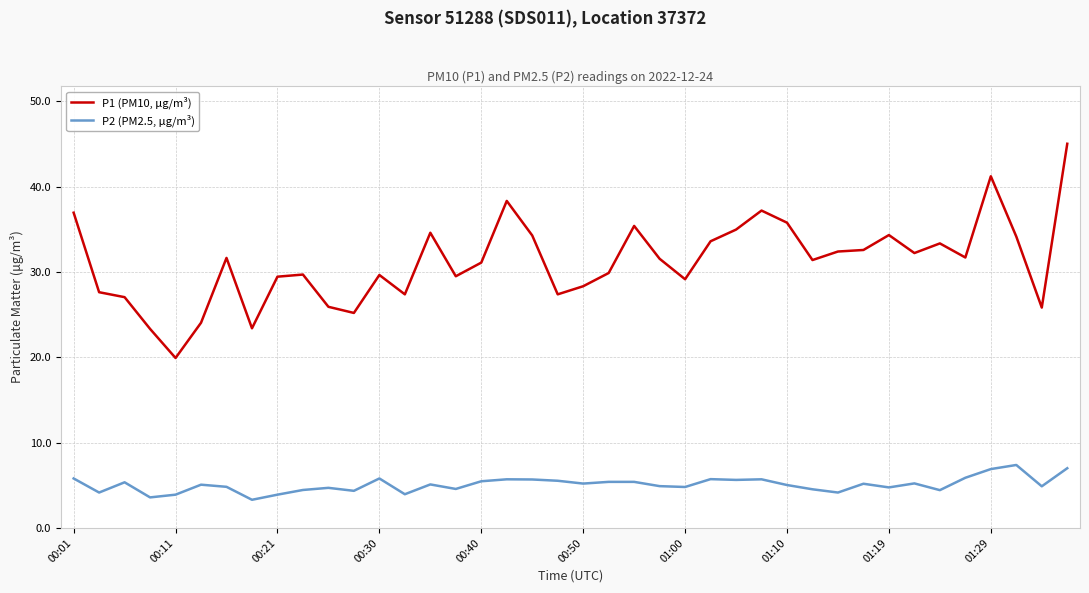

True or false: P2 (PM2.5, μg/m³) and P1 (PM10, μg/m³) intersect in this chart.

False